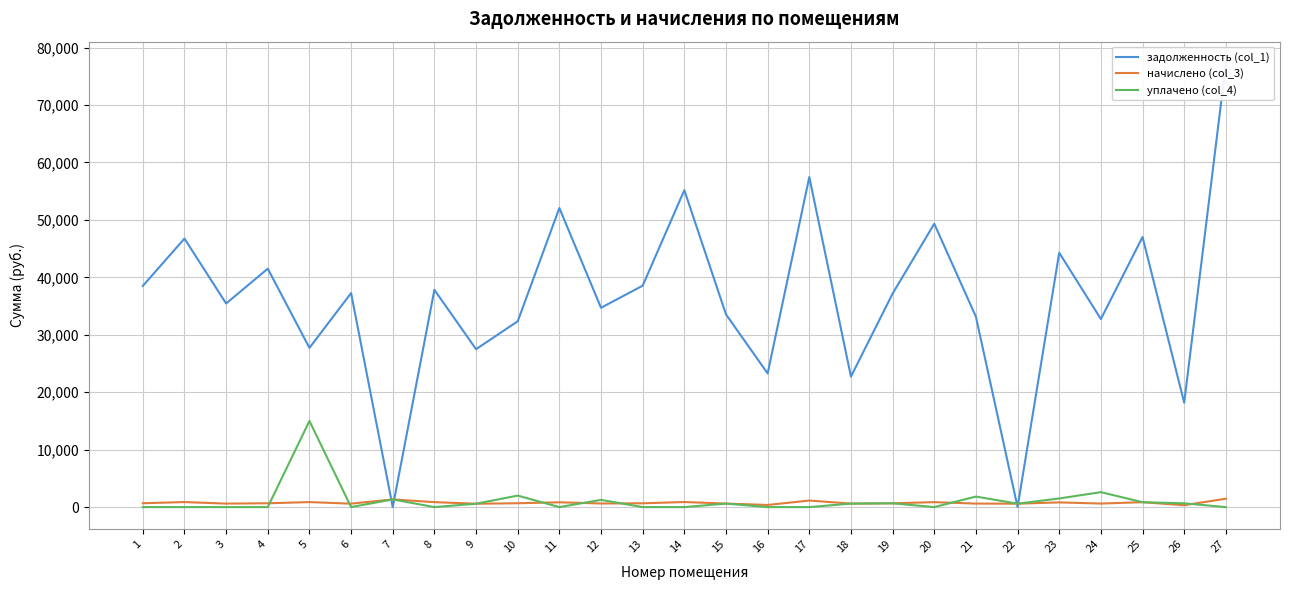

Where is the first local minimum for начислено (col_3)?

3